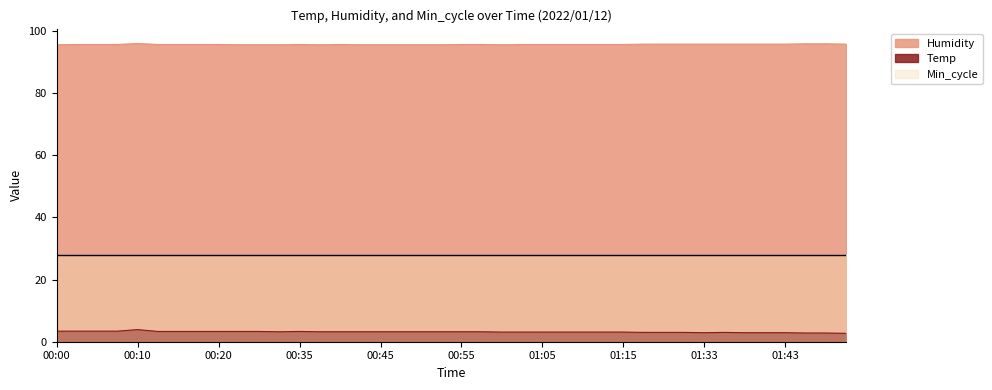

List the series in order of their peak value, lowest first.

Temp, Min_cycle, Humidity